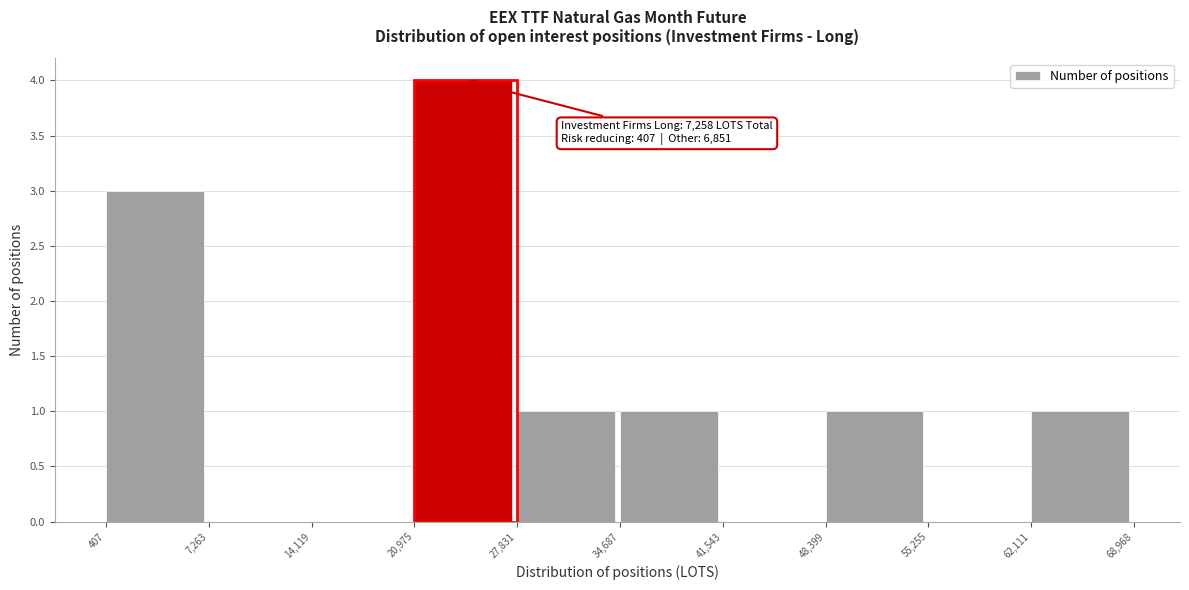

Over which range of the x-axis is the bar tallest?

20,975 to 27,831